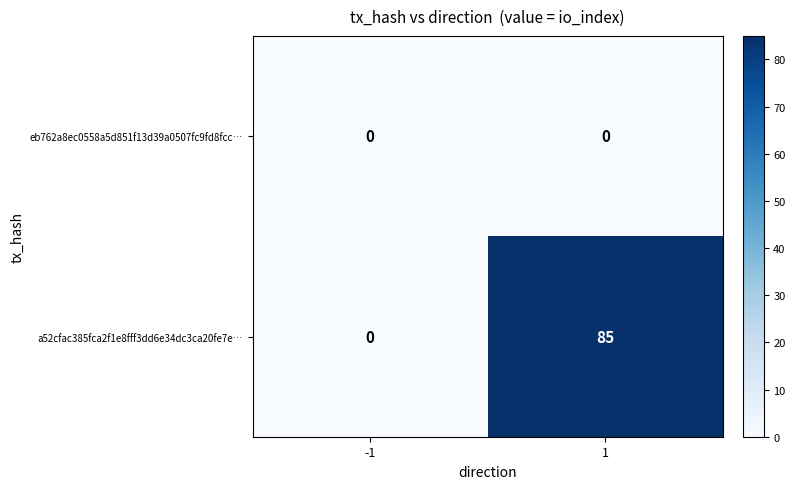

Is it true that eb762a8ec0558a5d851f13d39a0507fc9fd8fcc… equals 0 at 1?

True